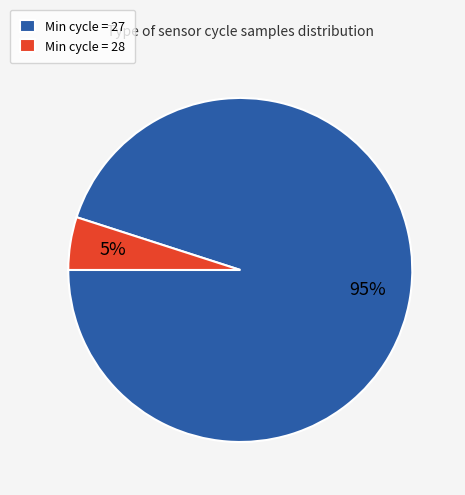

To the nearest percent, what is the average slice percentage?

50%